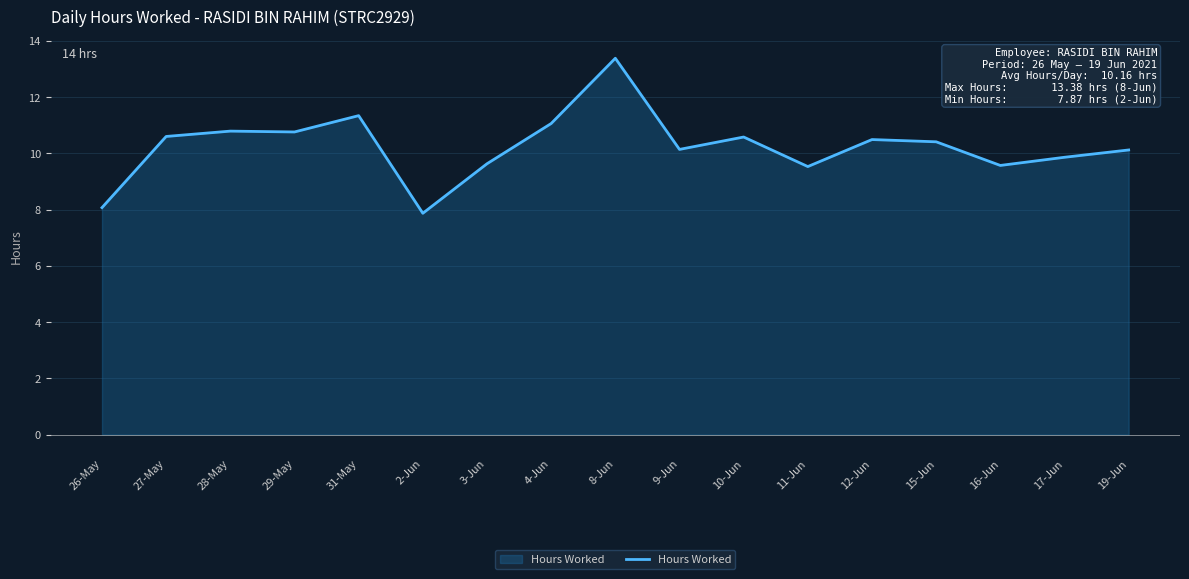

Does the chart display data point markers on the line(s)?

No